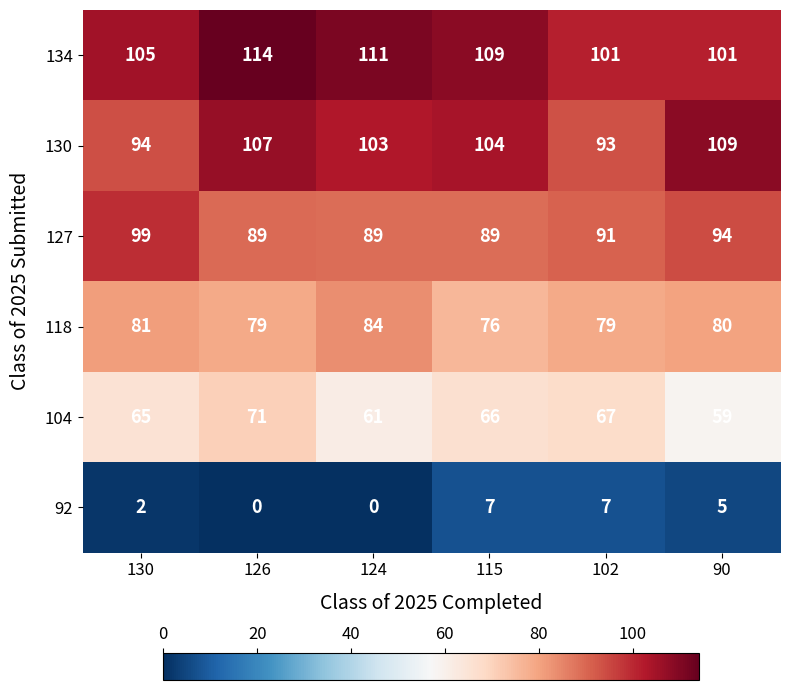

At which label does 134 first exceed 109?

126